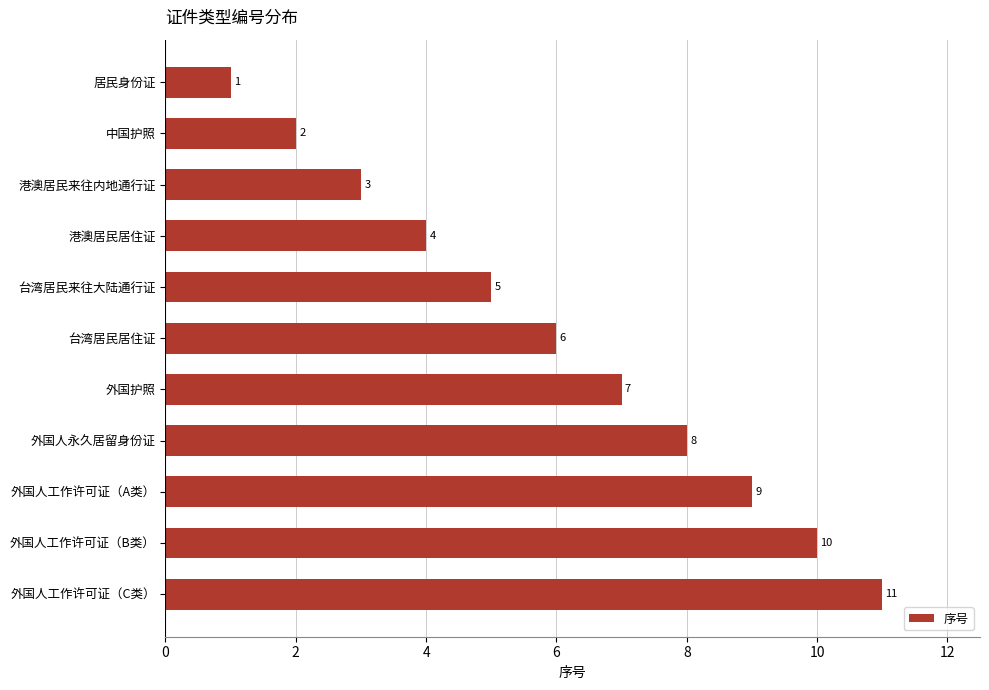

The value at 外国人工作许可证（A类） is 14. True or false?

False